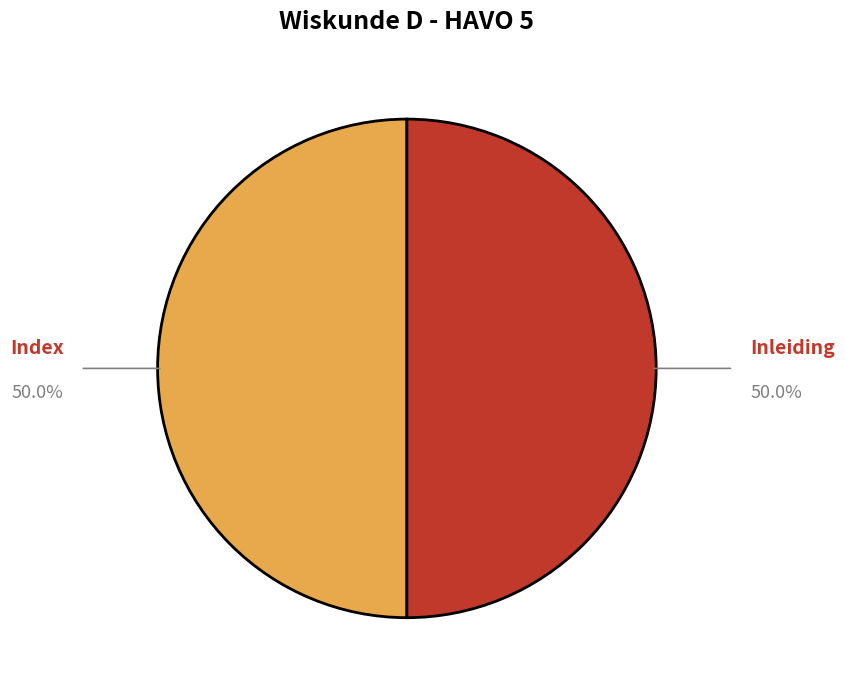

Combined, do Index and Inleiding account for over 50%?

Yes